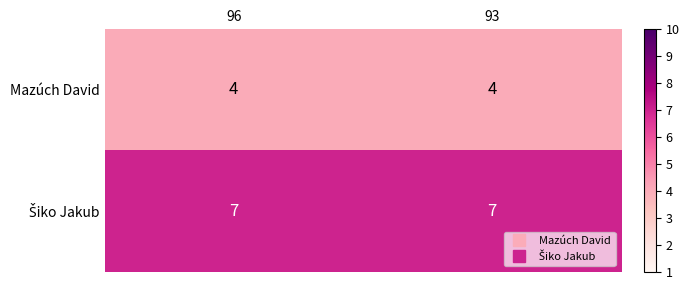

What is the total value across all series at 93?

11